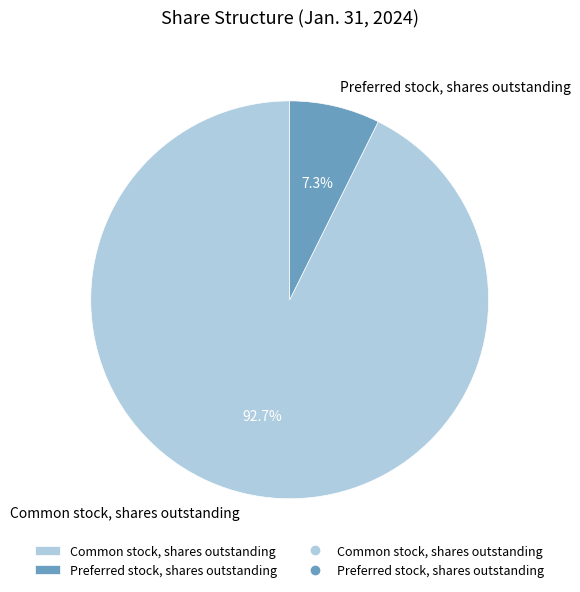

Which has a higher value, Common stock, shares outstanding or Preferred stock, shares outstanding?

Common stock, shares outstanding